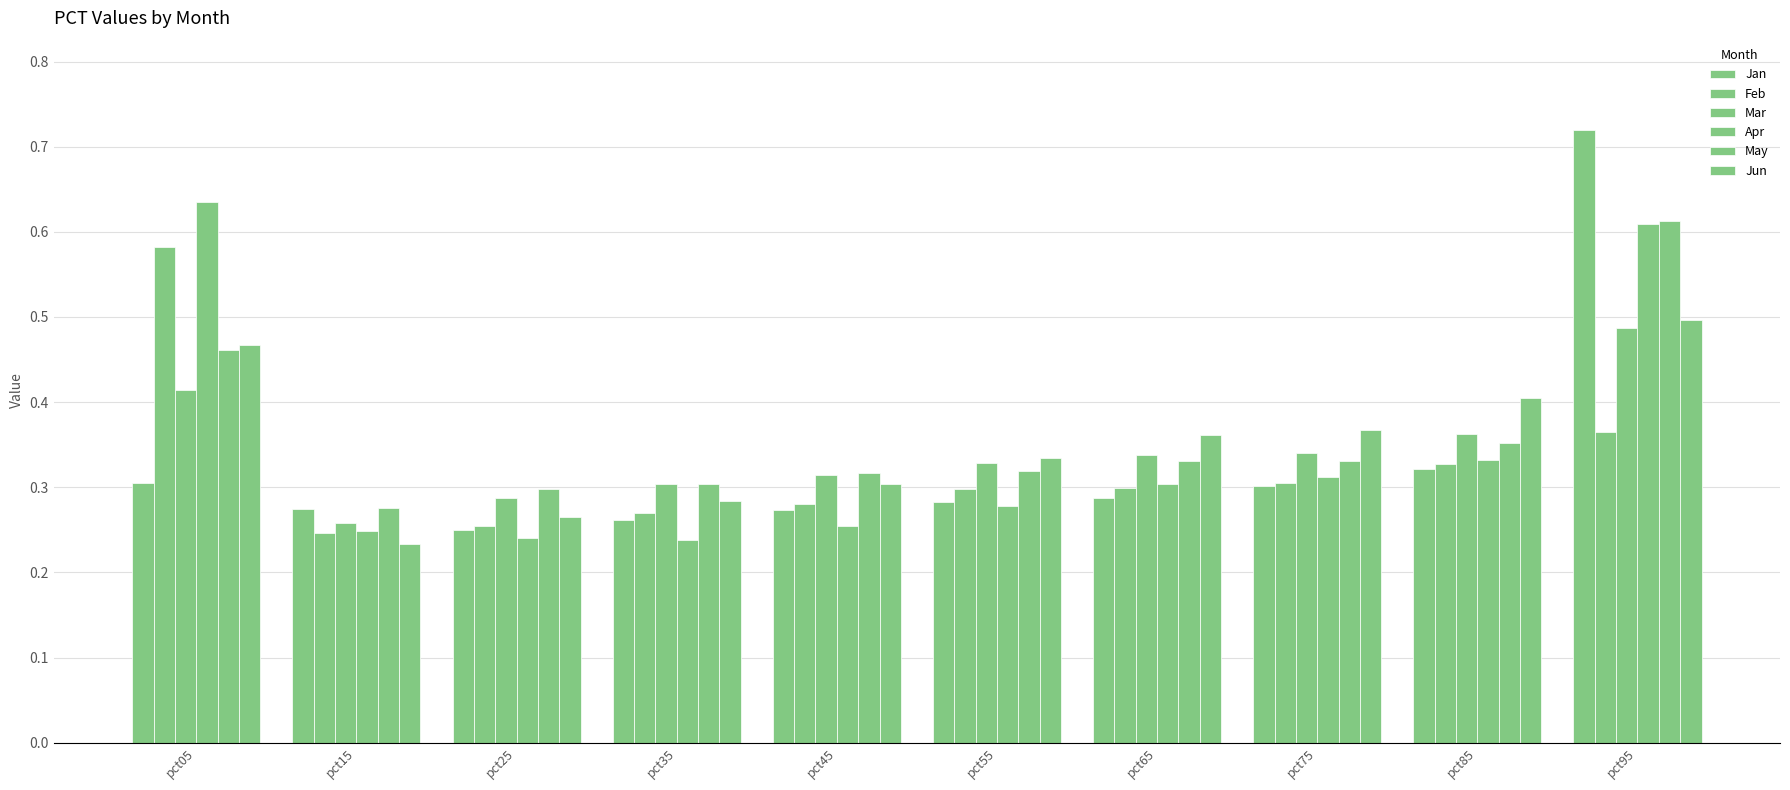

Does the chart contain stacked bars?

No